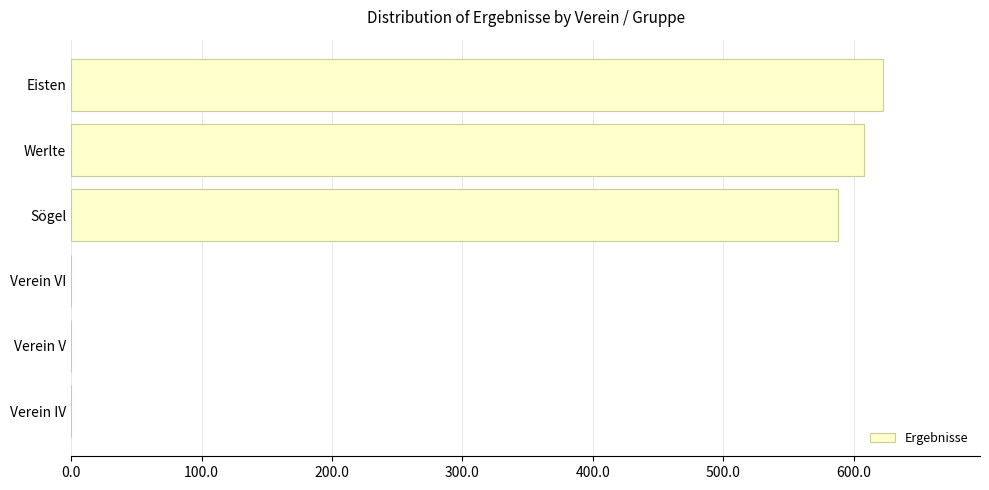

What is the sum of all values?

1817.7